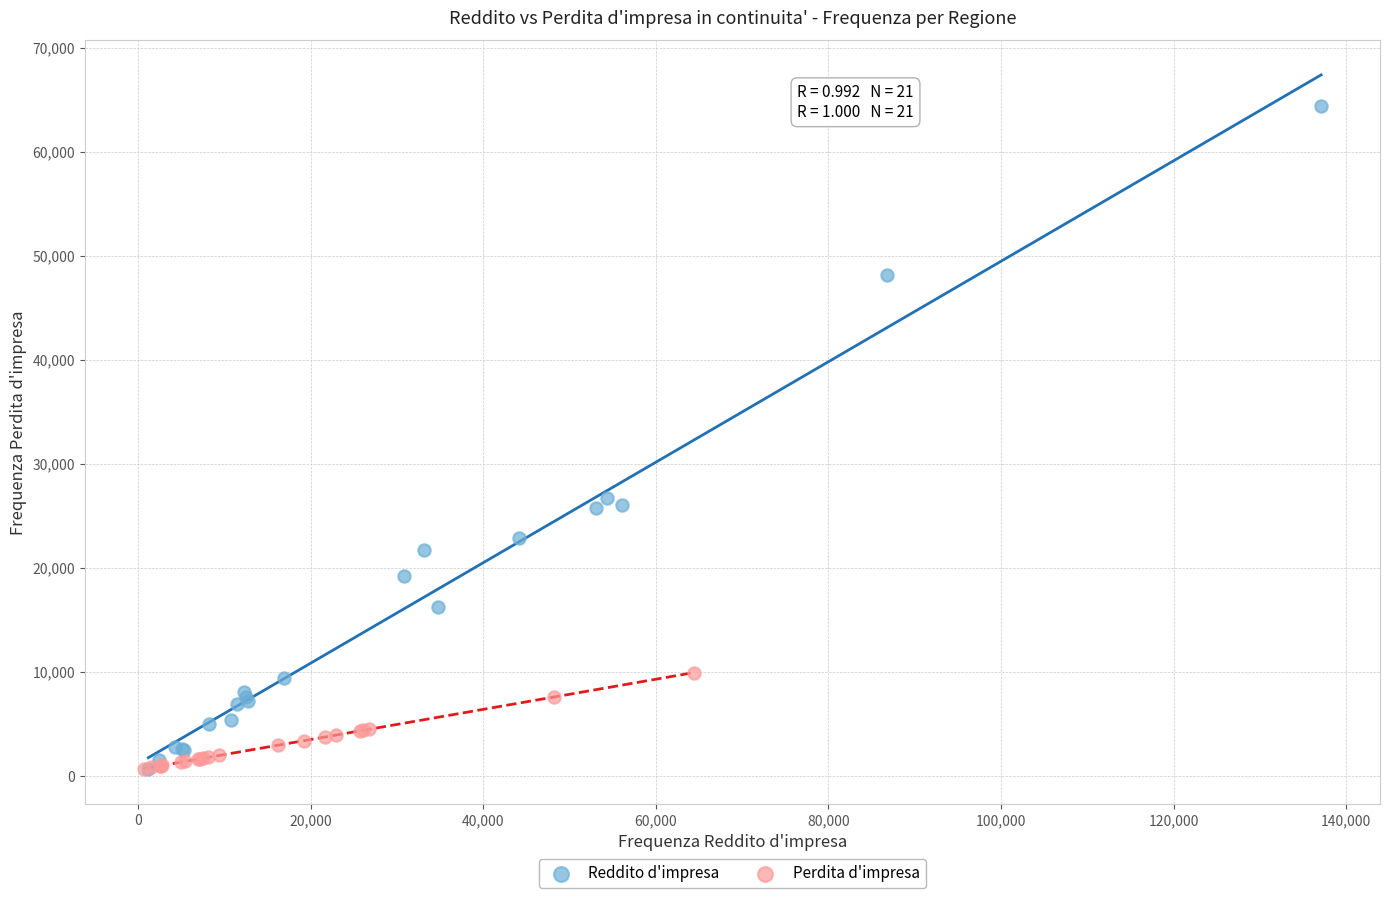

Which series has the largest Y range (max minus min)?

Reddito d'impresa